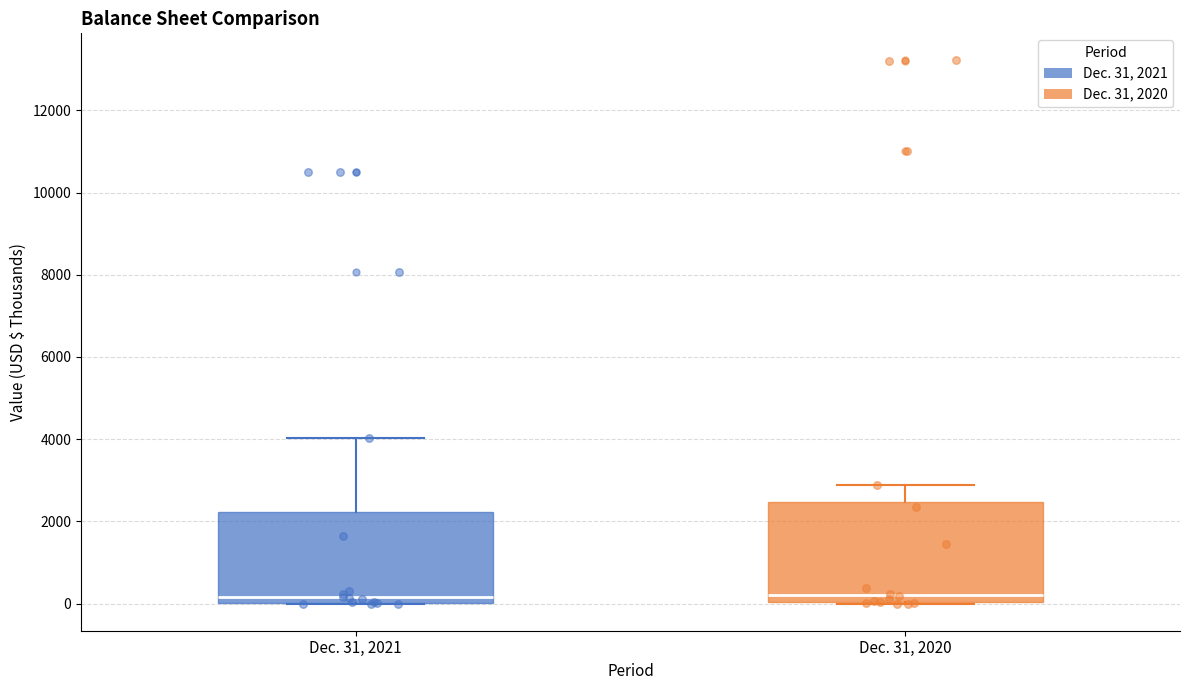

Where is the upper edge of the box for Dec. 31, 2021 on the y-axis? The values are not printed on the chart, so give them approximately, as read against the axis.

2200